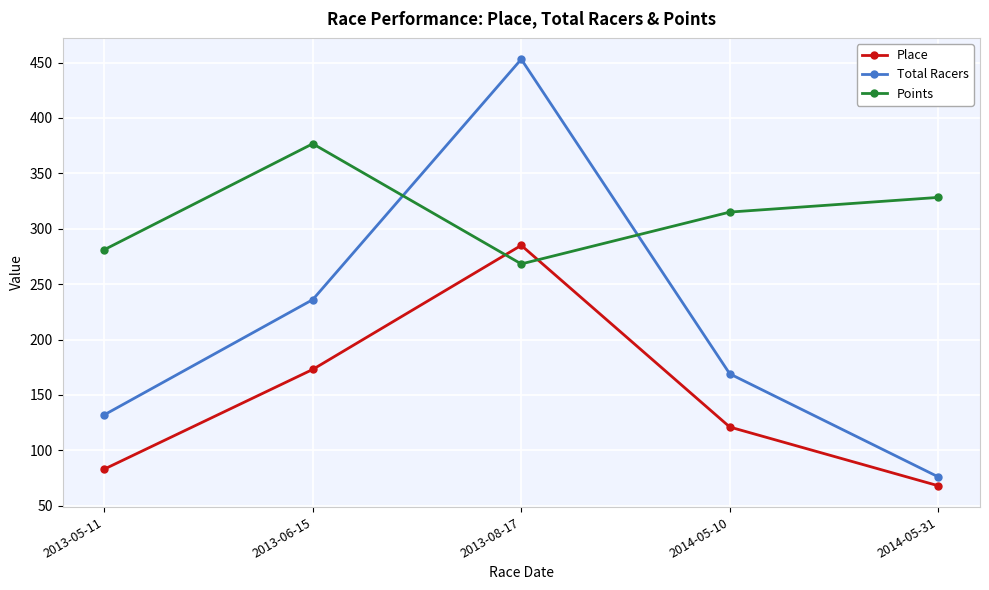

What position from the right is 2013-05-11?

5